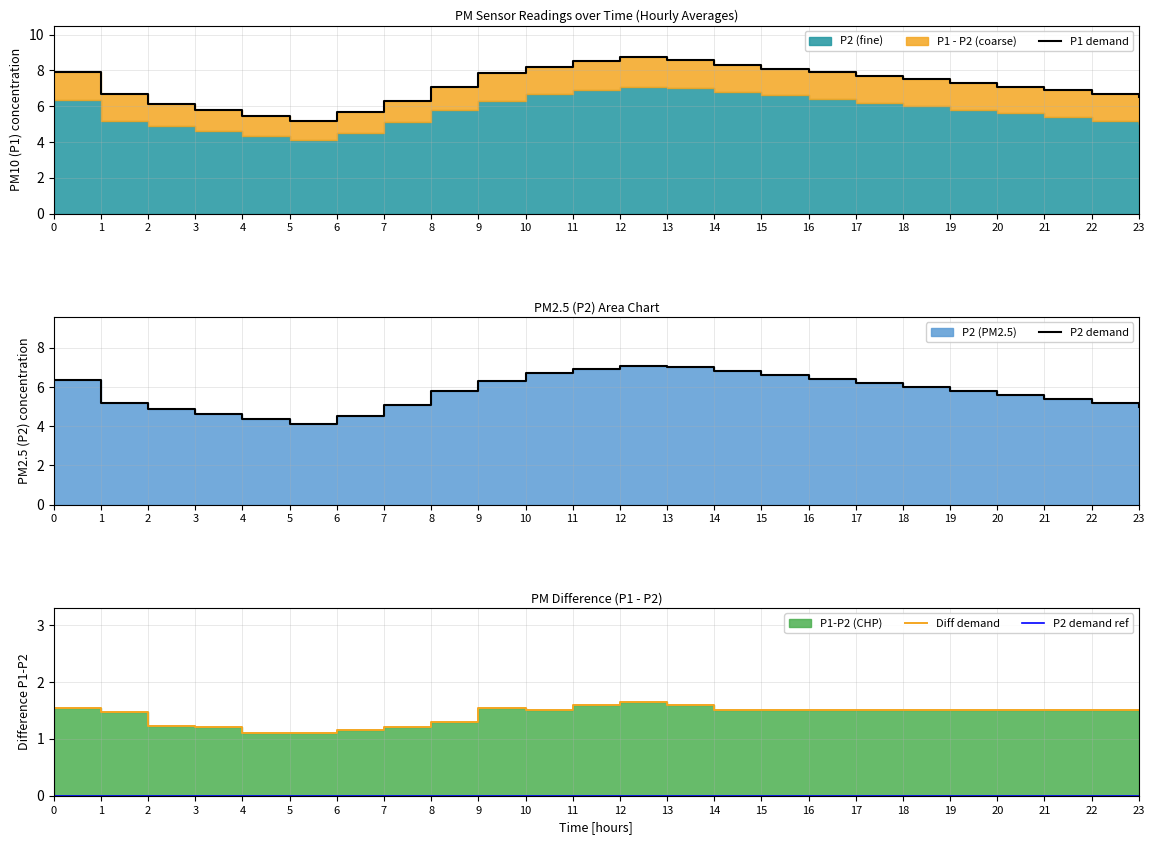

True or false: Diff demand has a value of 0.3 at 8.

False